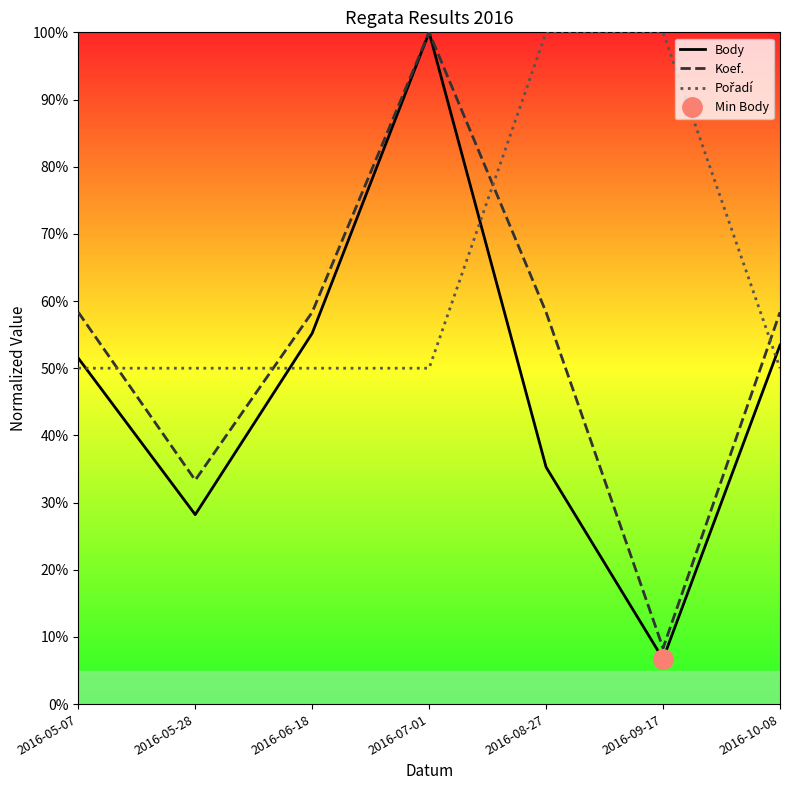

How many data points does each series have?

7